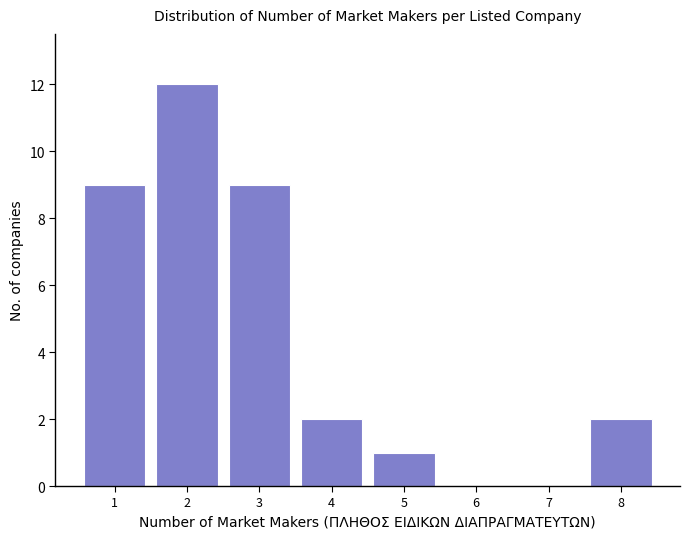

Reading left to right, list every bar in this chart as the range it spans on the x-axis followed by its height. The values are not printed on the chart, so give them approximately, as read against the axis.

0.5 to 1.5: 9
1.5 to 2.5: 12
2.5 to 3.5: 9
3.5 to 4.5: 2
4.5 to 5.5: 1
5.5 to 6.5: 0
6.5 to 7.5: 0
7.5 to 8.5: 2